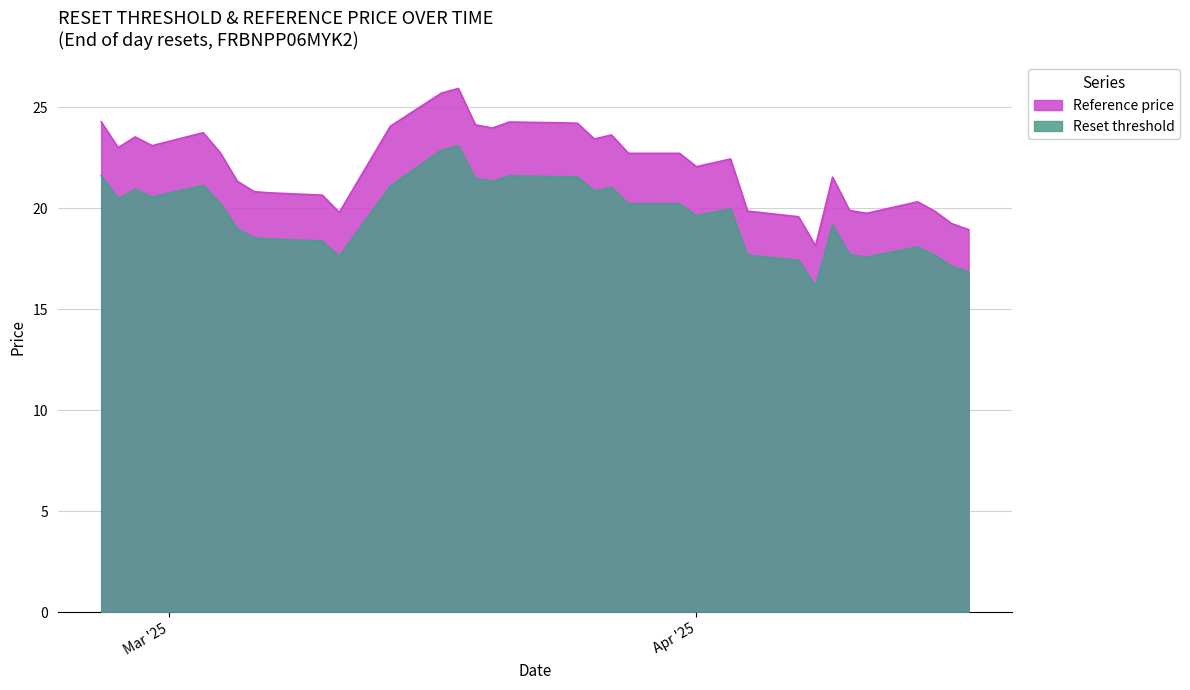

How many data points in Reset threshold are less than 20?

17